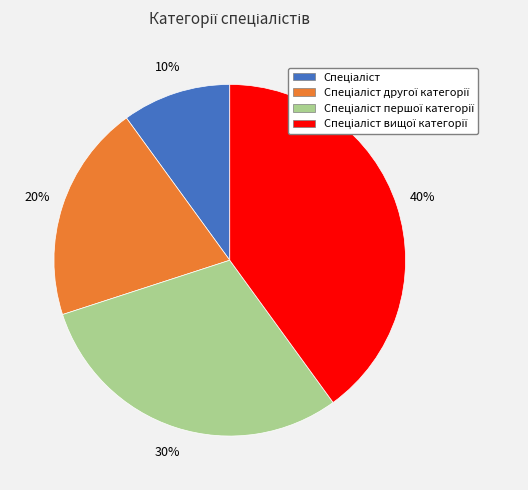

To the nearest percent, what is the difference between the largest and smallest slice percentages?

30%